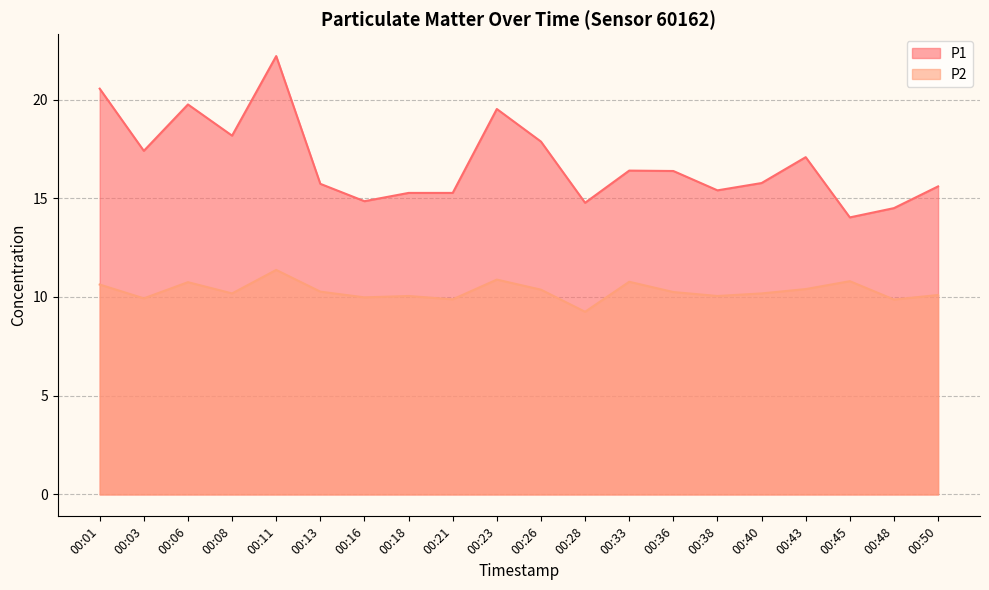

How many interior local valleys does the P2 series have?

7